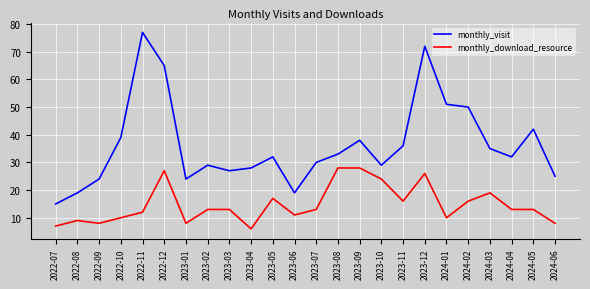

How many lines are shown in the chart?

2